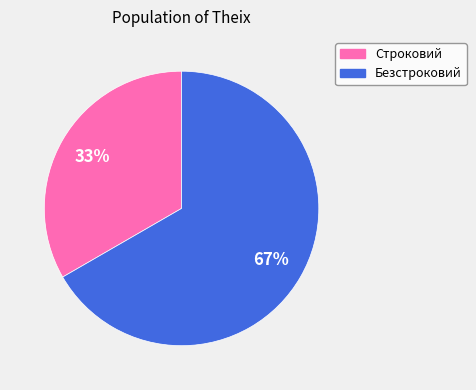

Do Строковий and Безстроковий together represent more than half of the pie?

Yes